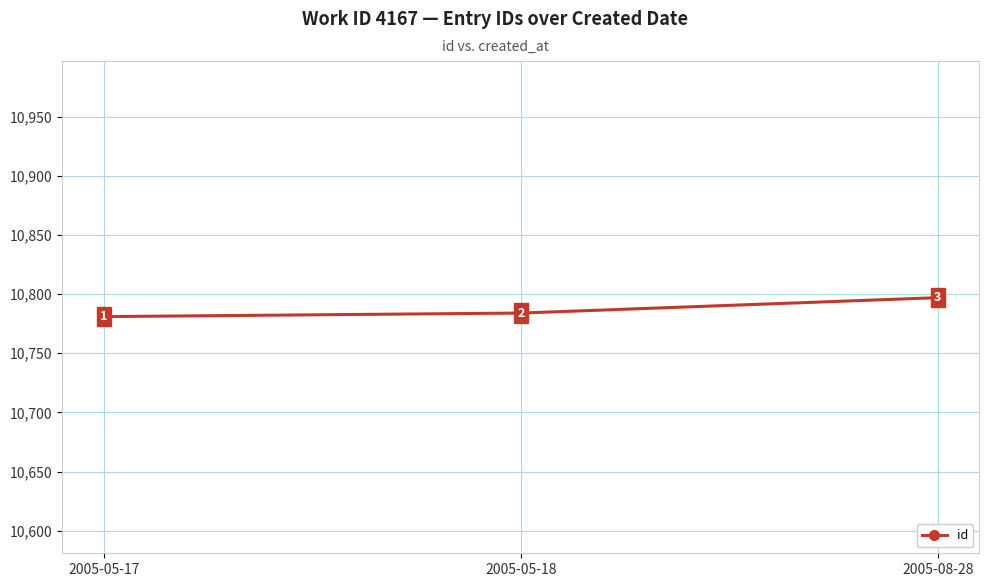

The chart shows a value of 15143 at 2005-05-18. True or false?

False